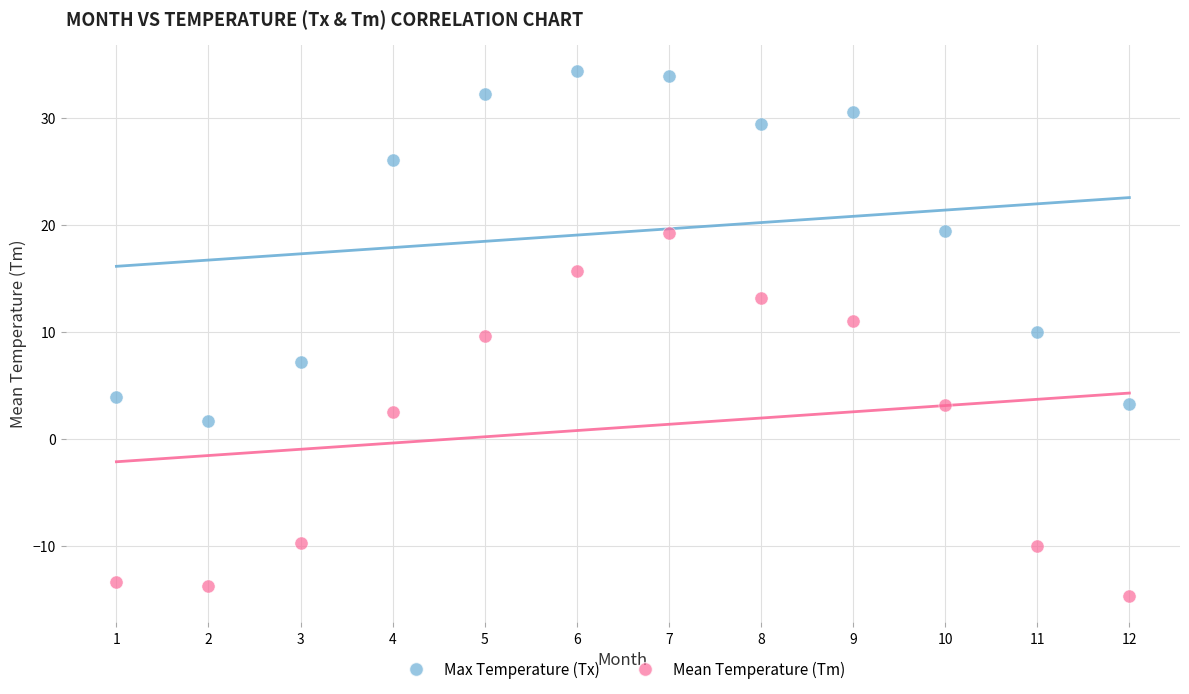

Which series reaches the minimum Y coordinate?

Mean Temperature (Tm)